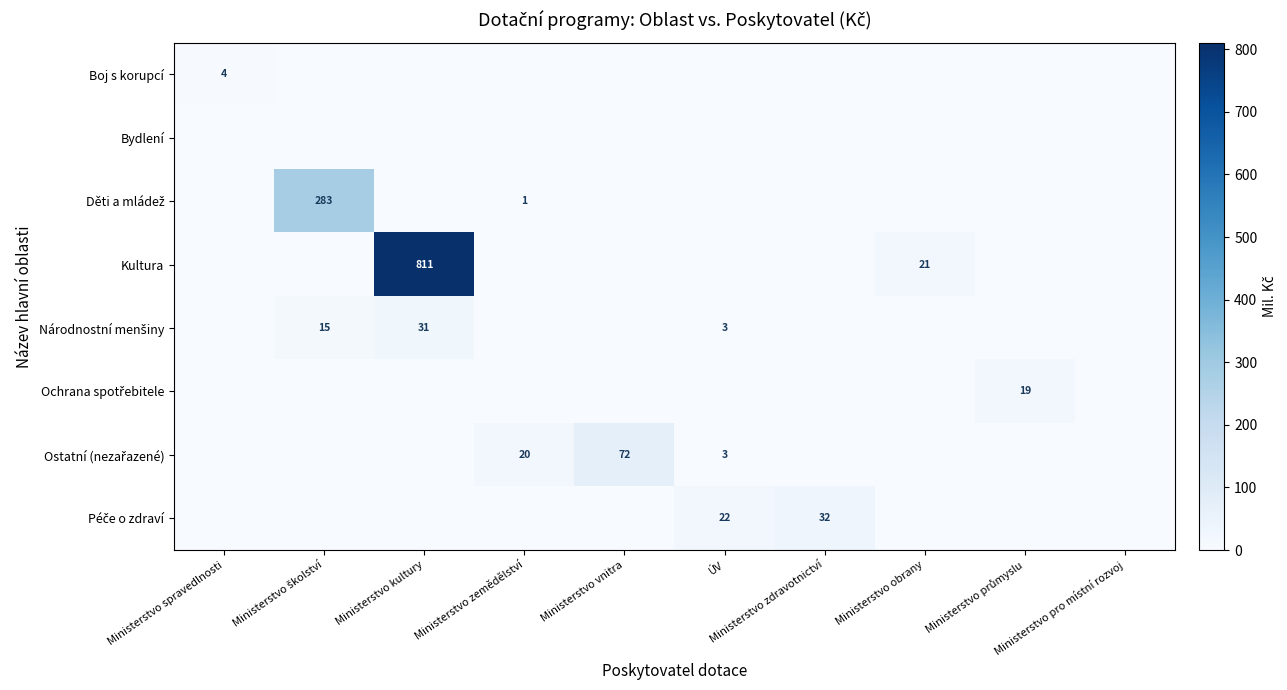

What is the total value across all series at Ministerstvo obrany?

21.0